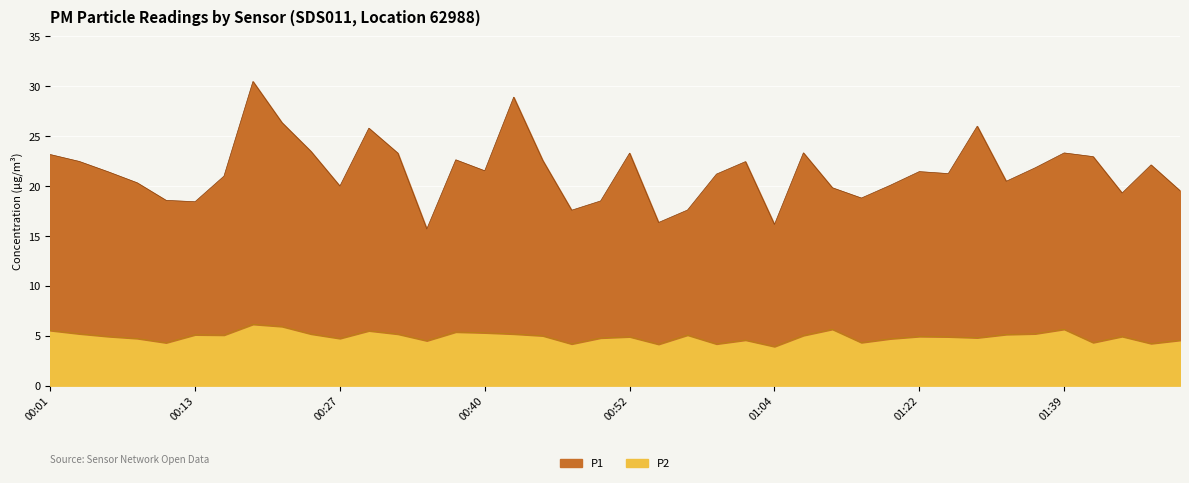

What is the greatest value displayed?

30.5